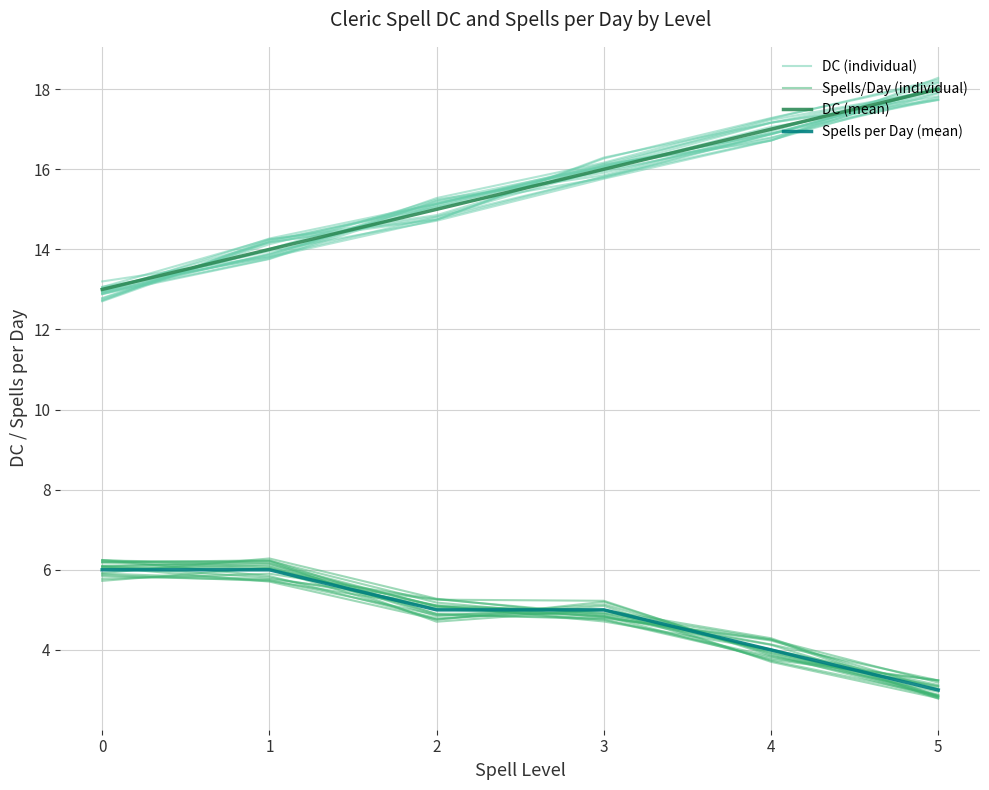

What is the total value across all series at 1?

40.0